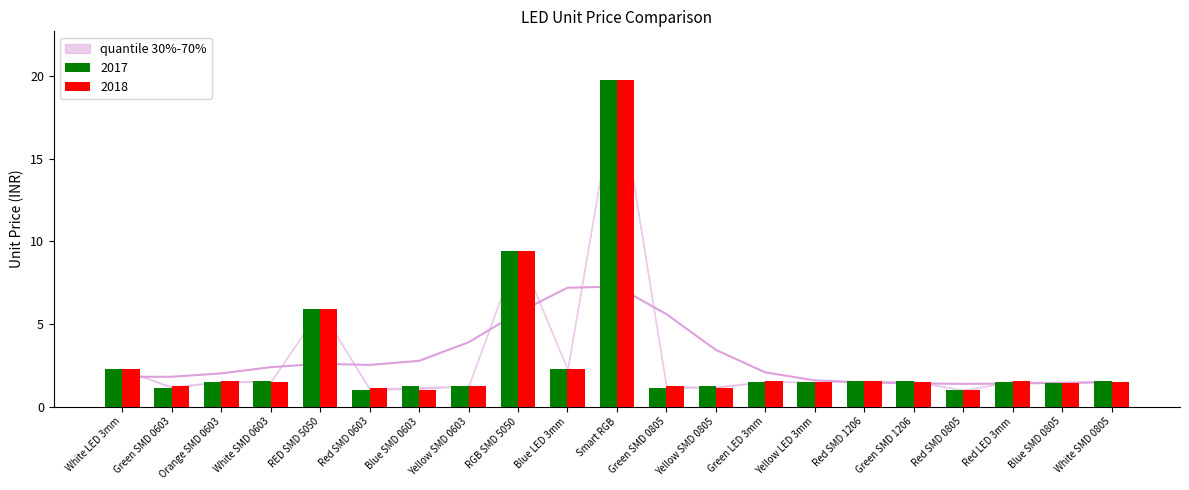

Is it true that 2017 equals 1.1 at White SMD 0805?

False